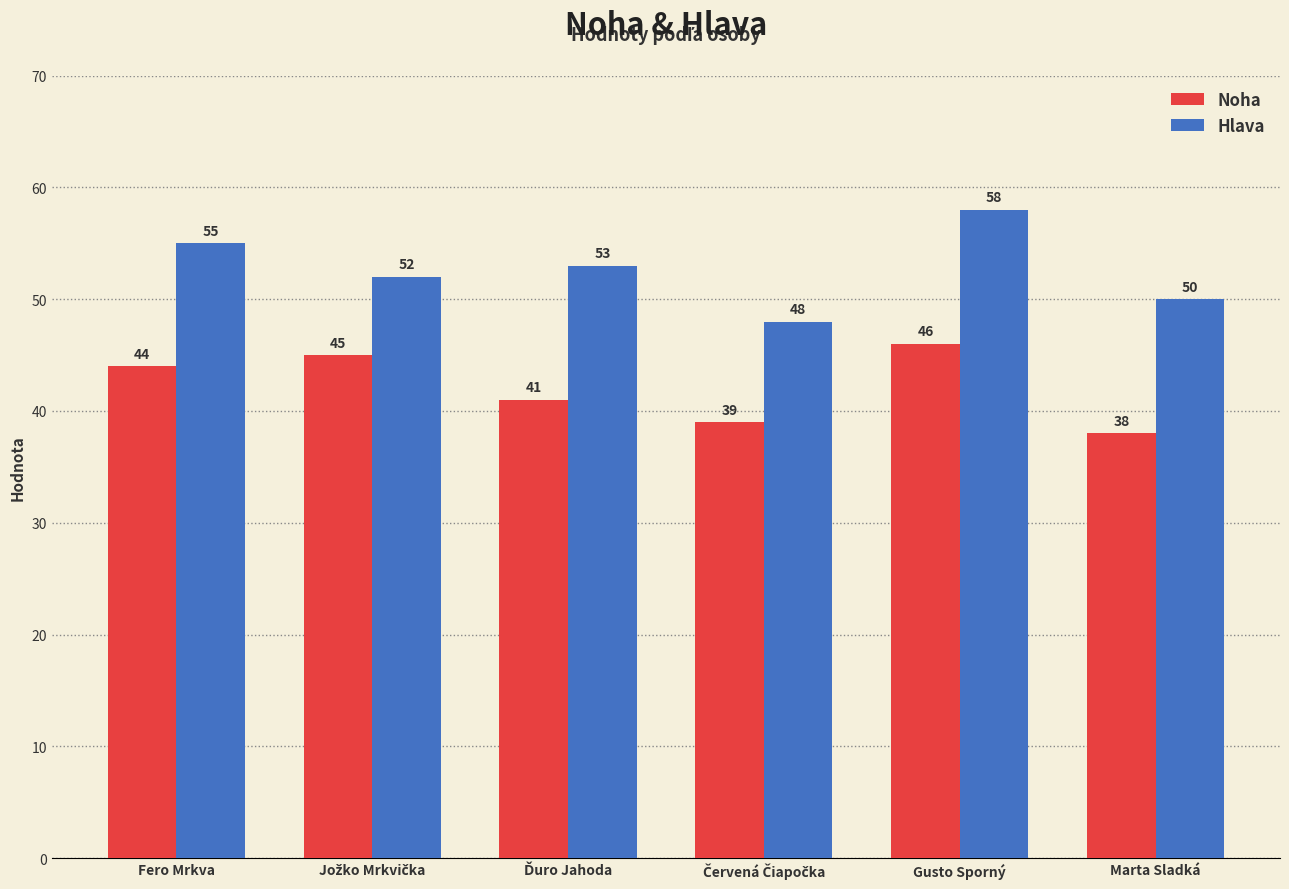

Which series changed the most between Fero Mrkva and Gusto Sporný?

Hlava